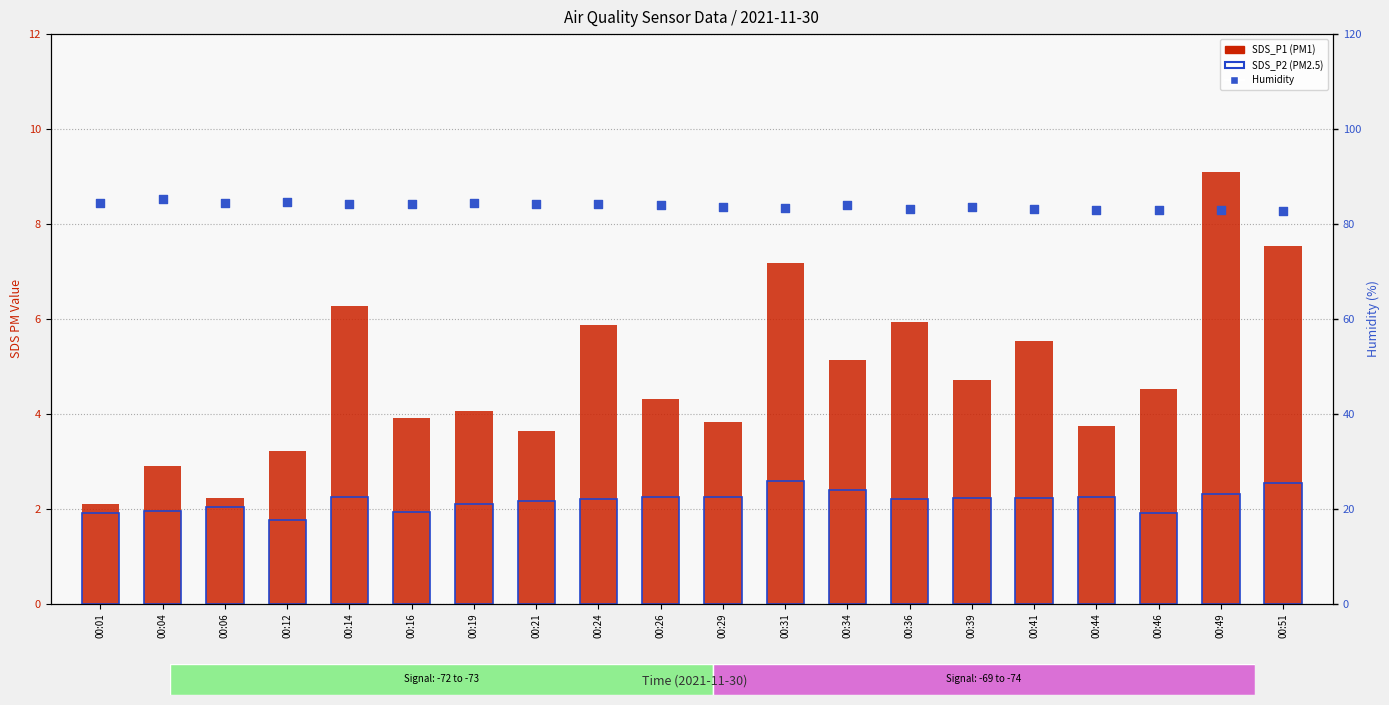

Which series reaches the maximum Y coordinate?

Humidity